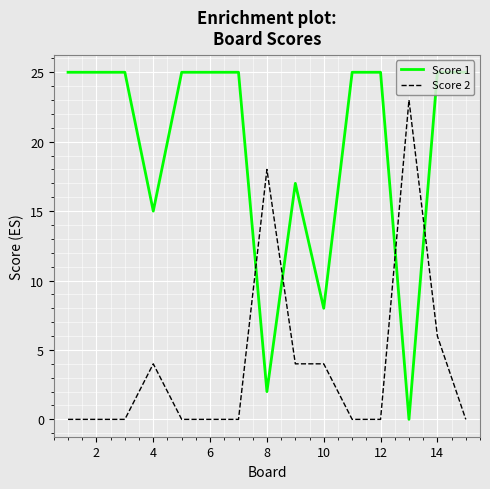

List the series in order of their peak value, lowest first.

Score 2, Score 1